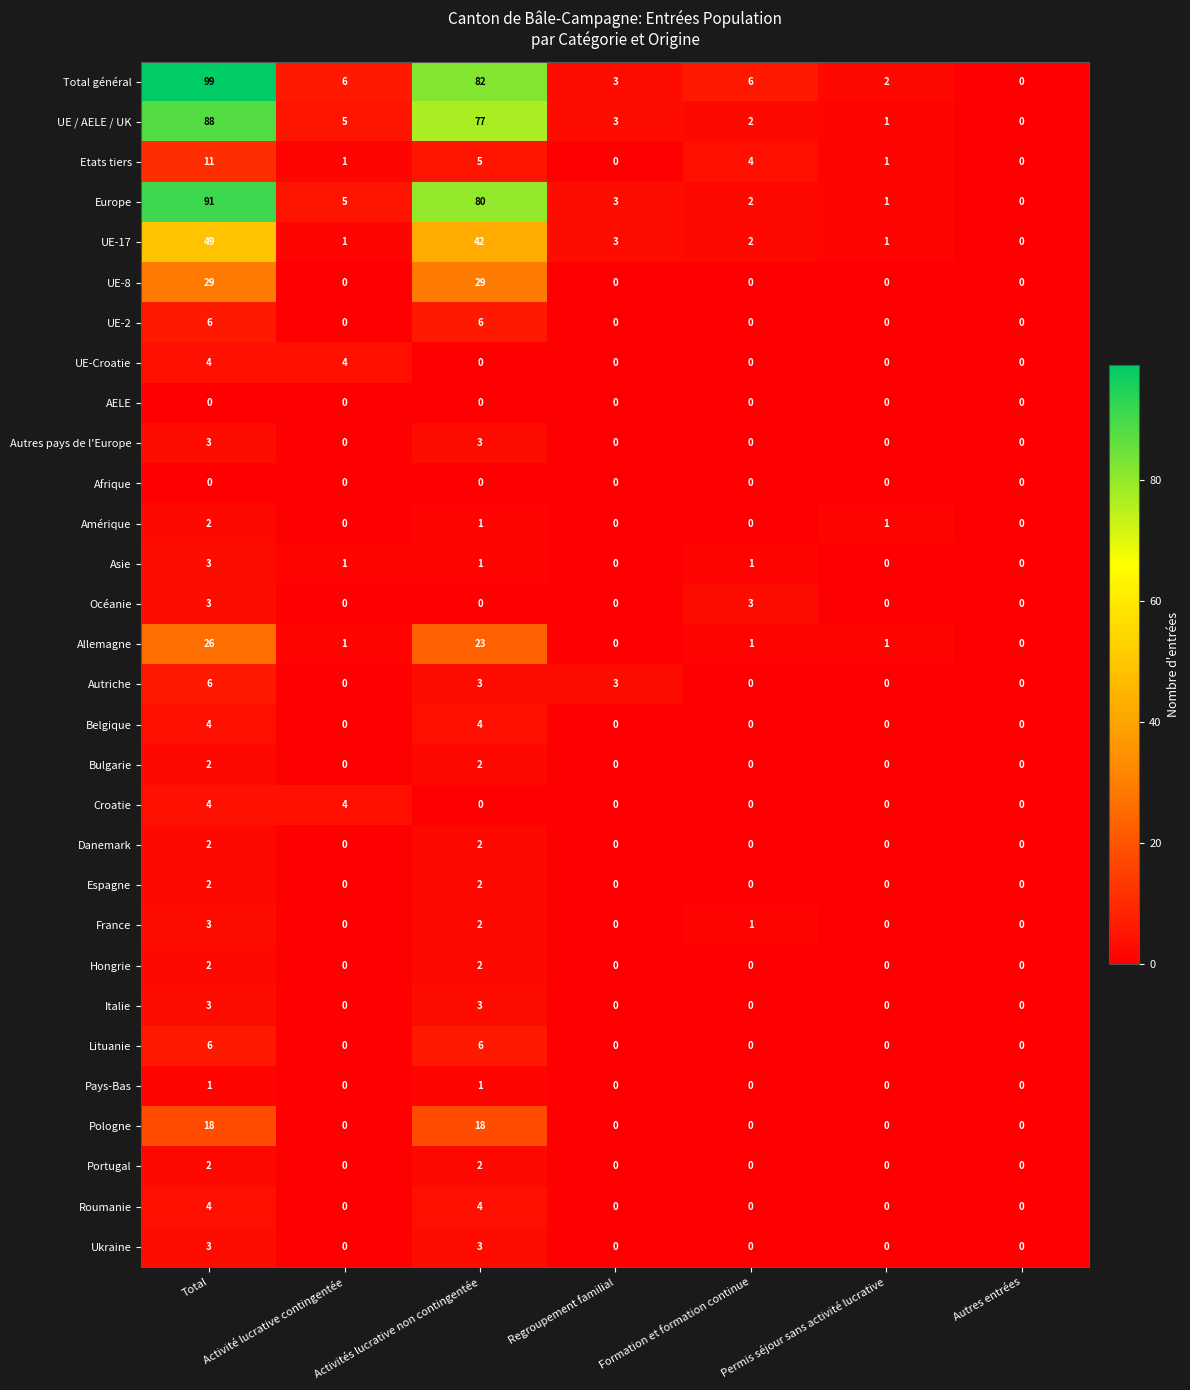

Count the Pologne values in the range 0 to 18.

7